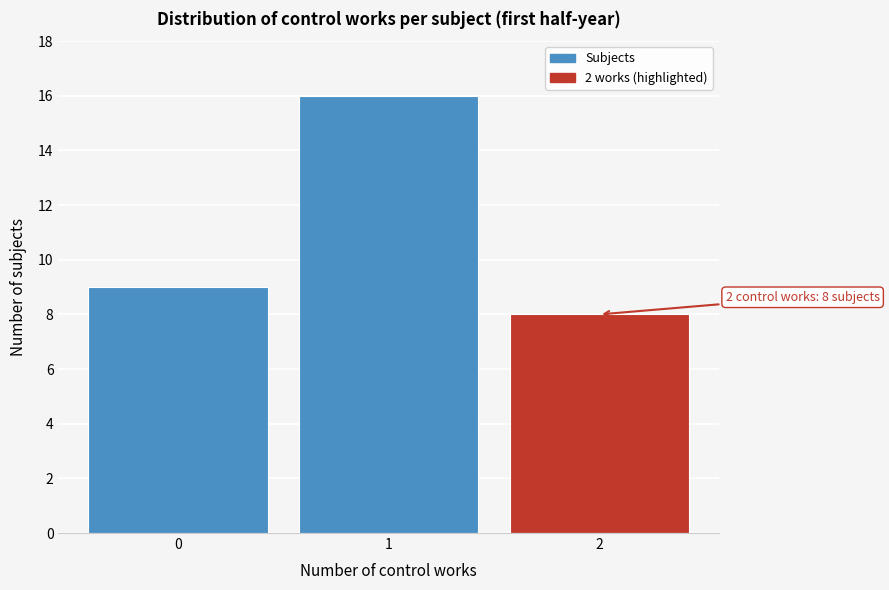

Reading left to right, what are all the values shown in this chart?

0=9	1=16	2=8